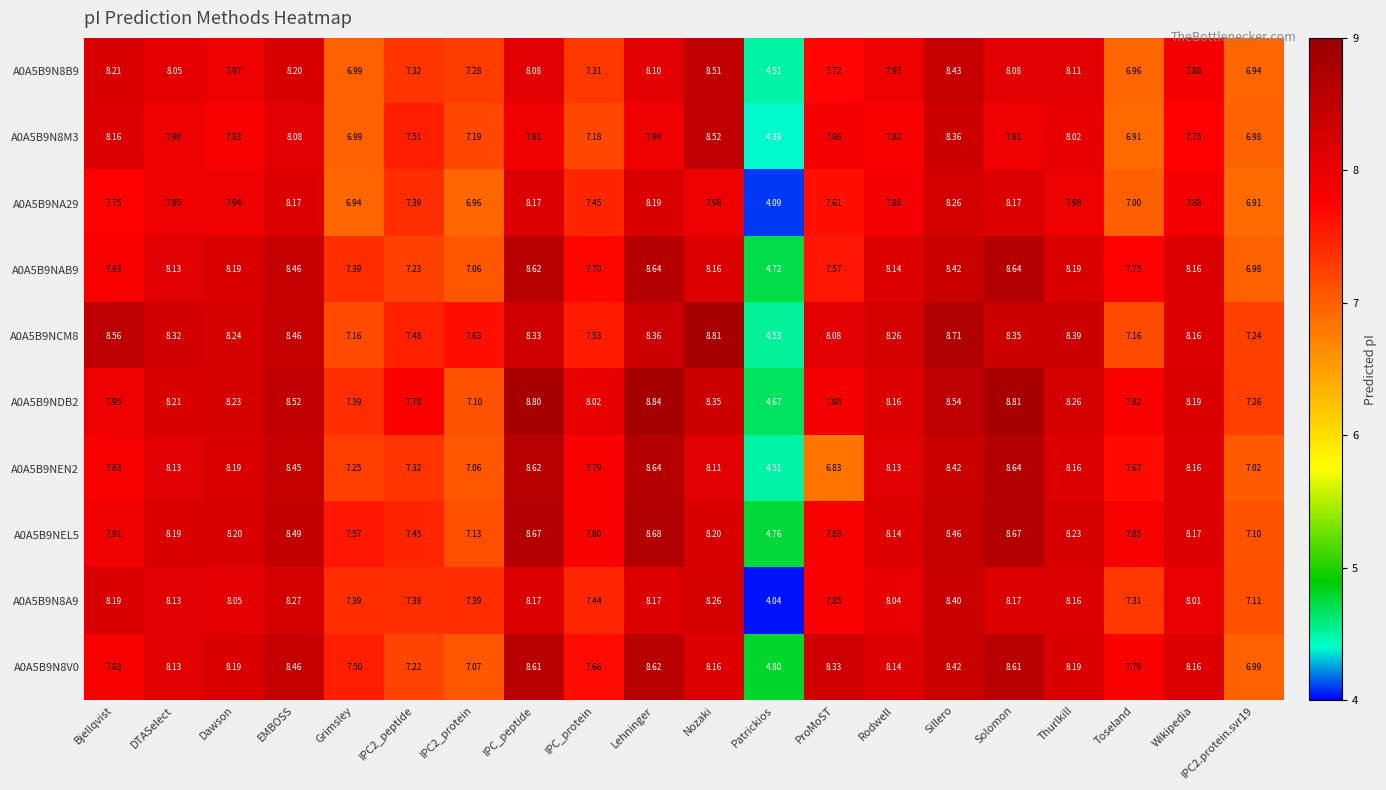

Which label corresponds to the smallest value in the chart?

Patrickios